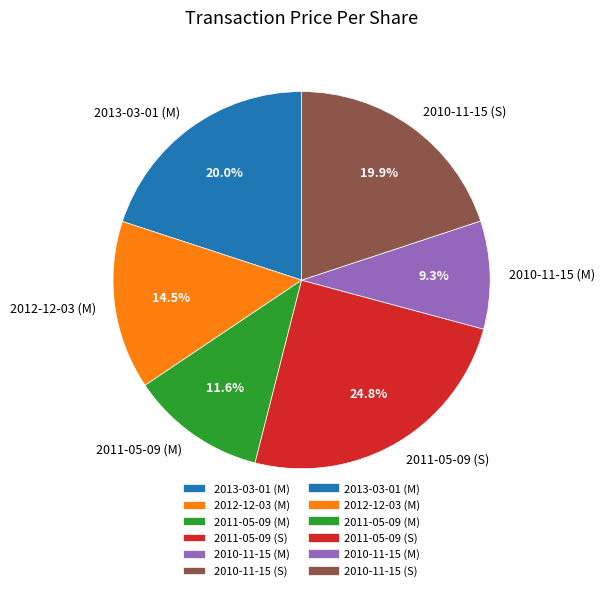

Is it true that 2011-05-09 (M) is 2% of the pie?

False